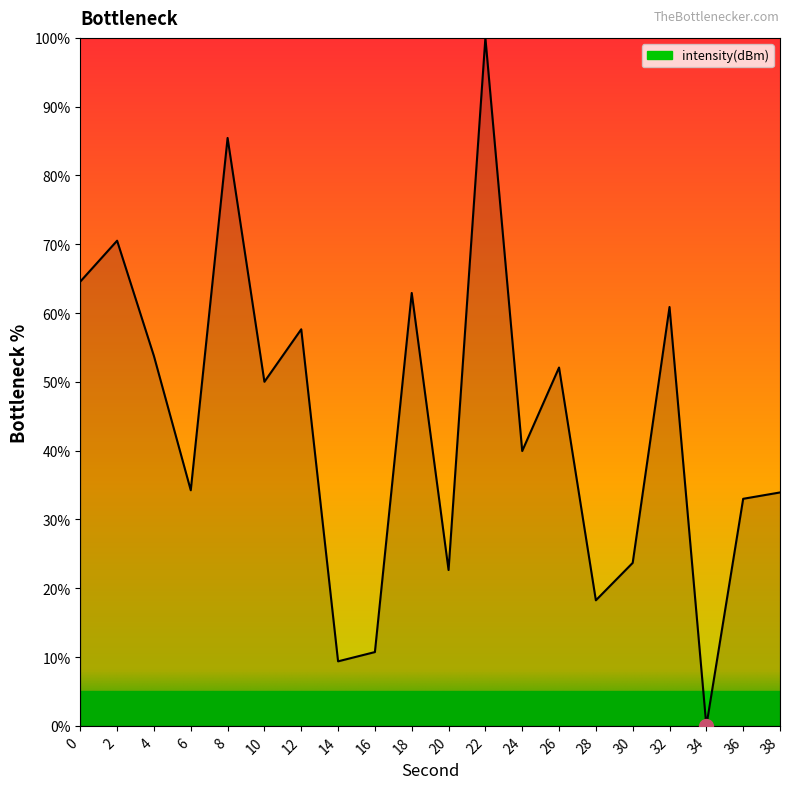

What is the sum of all values?

883.7